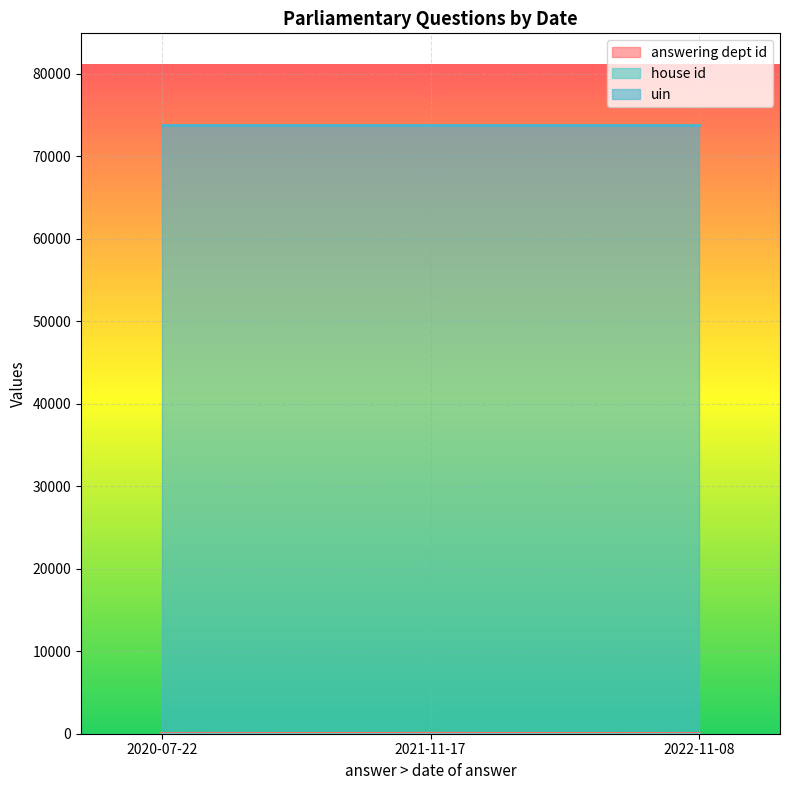

Reading right to left, transcribe all the data shown in this chart.

answering dept id: 2020-07-22=20	2021-11-17=53	2022-11-08=29
house id: 2020-07-22=1	2021-11-17=1	2022-11-08=1
uin: 2020-07-22=73818	2021-11-17=73818	2022-11-08=73818